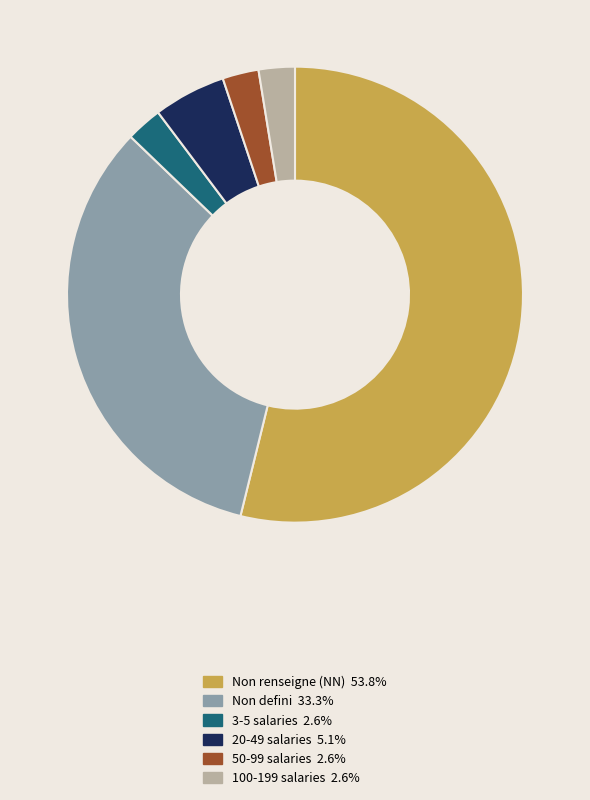

Count the number of slices in the pie.

6